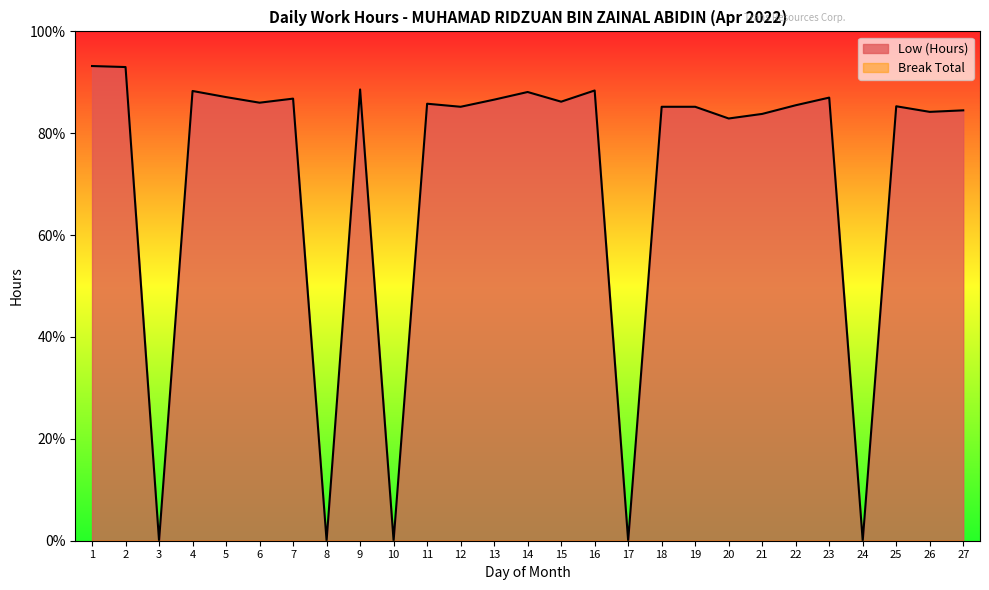

What is the change in value from 8 to 11?

+8.6